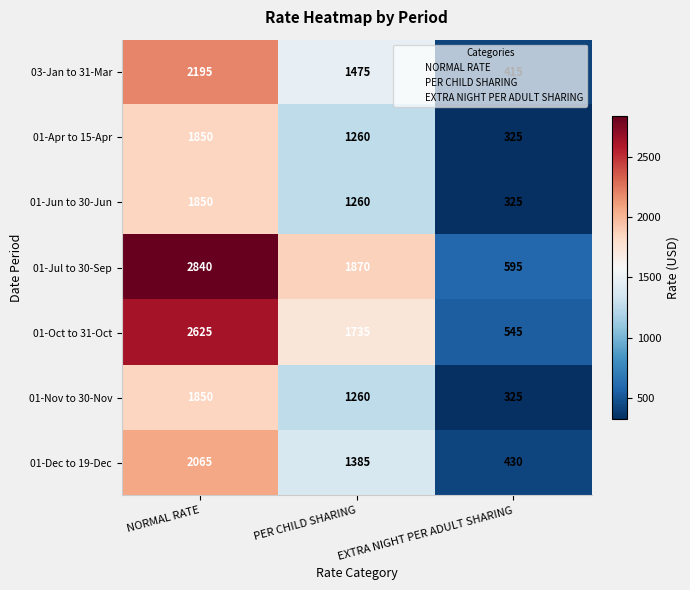

True or false: 01-Nov to 30-Nov has a value of 325 at EXTRA NIGHT PER ADULT SHARING.

True